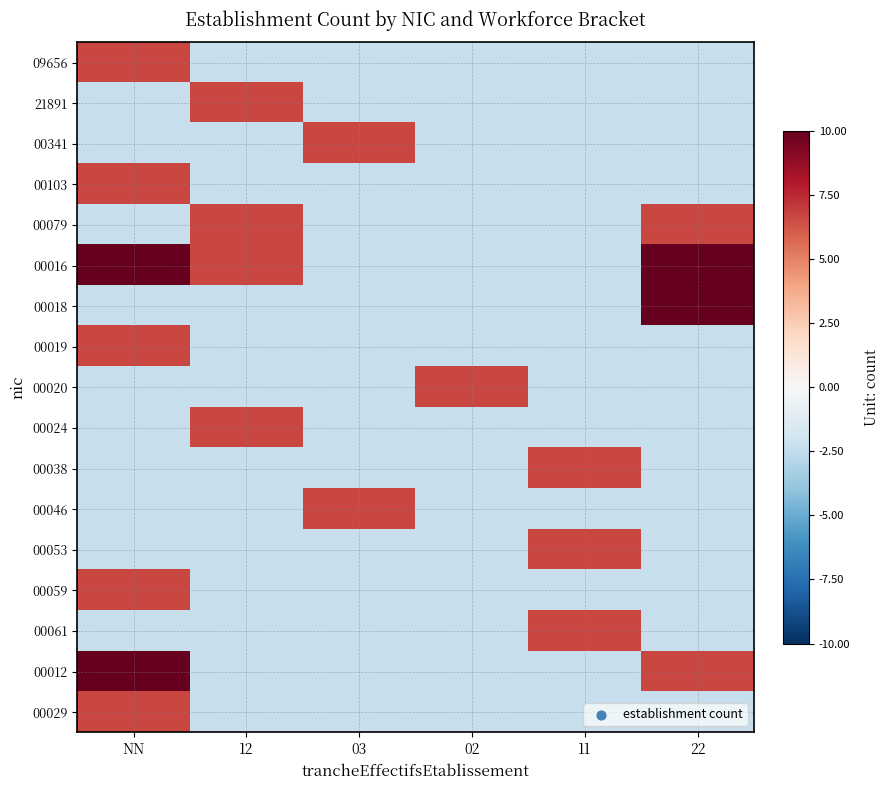

Rank the series at 12 from highest to lowest value.

21891, 00079, 00016, 00024, 09656, 00341, 00103, 00018, 00019, 00020, 00038, 00046, 00053, 00059, 00061, 00012, 00029